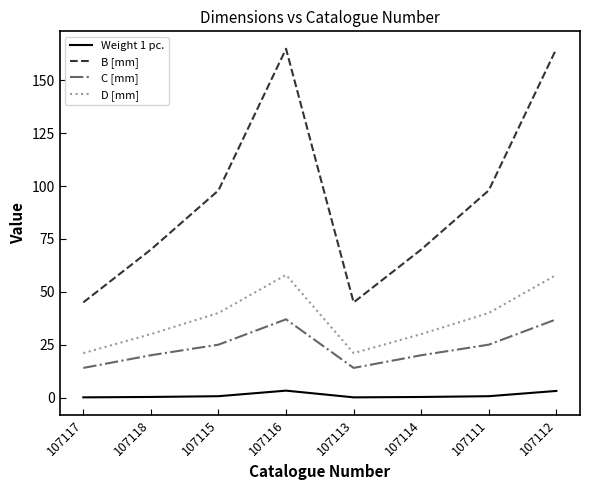

List the series in order of their peak value, lowest first.

Weight 1 pc., C [mm], D [mm], B [mm]